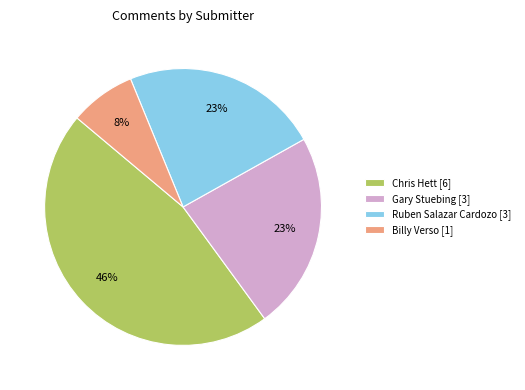

To the nearest percent, what is the difference between the largest and smallest slice percentages?

38%